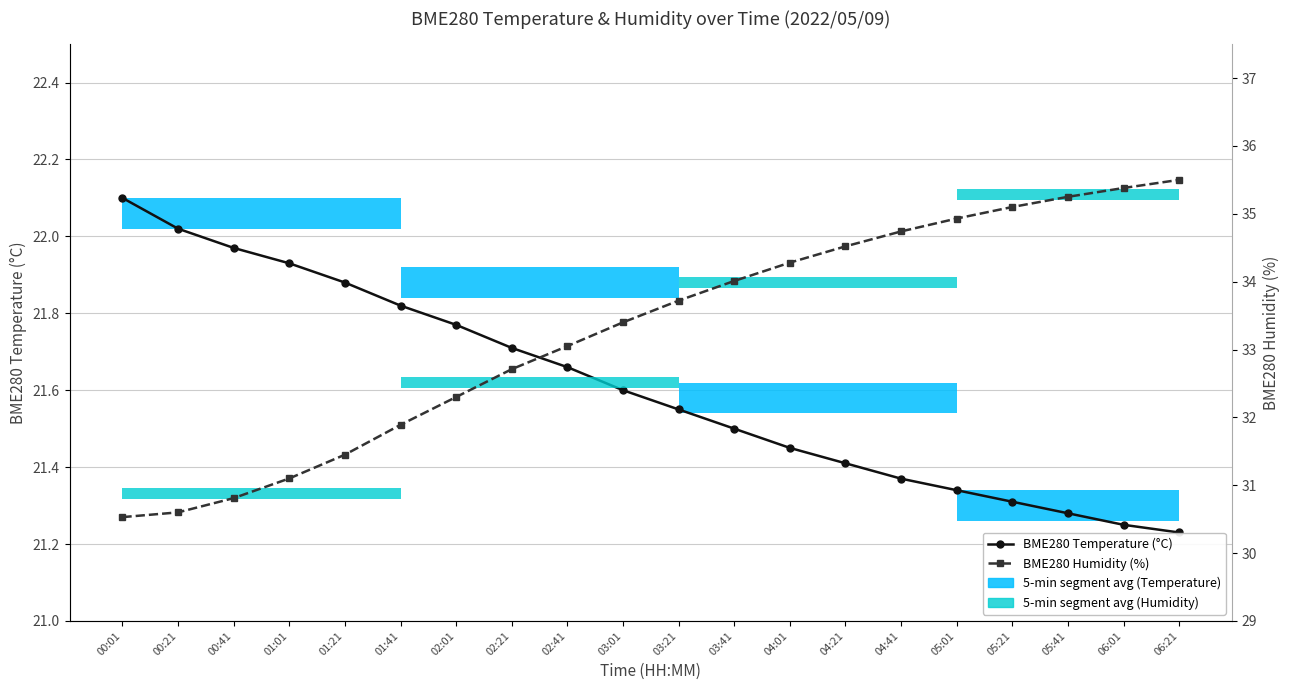

How many series are shown in this chart?

2